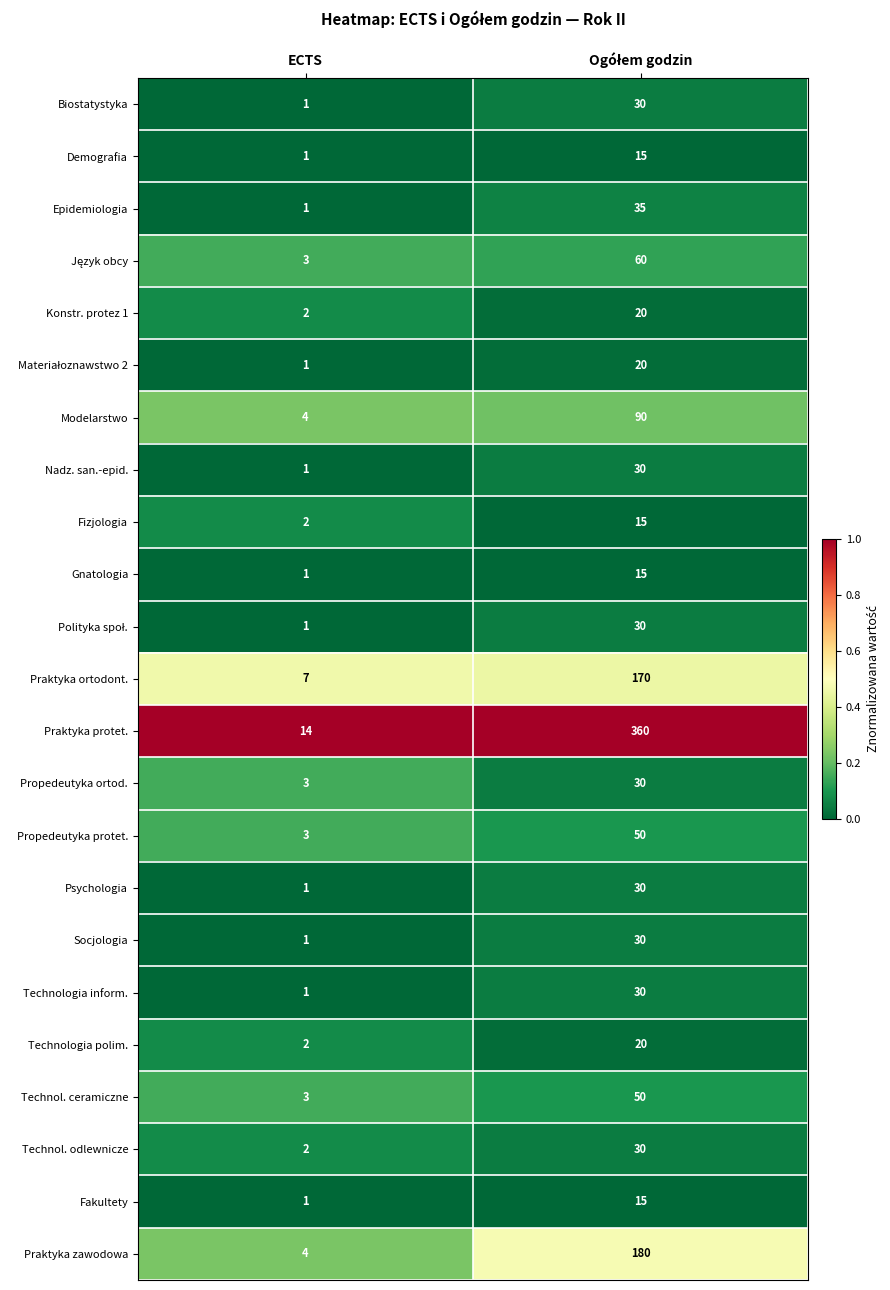

The Technologia inform. series shows 1 at ECTS. True or false?

True